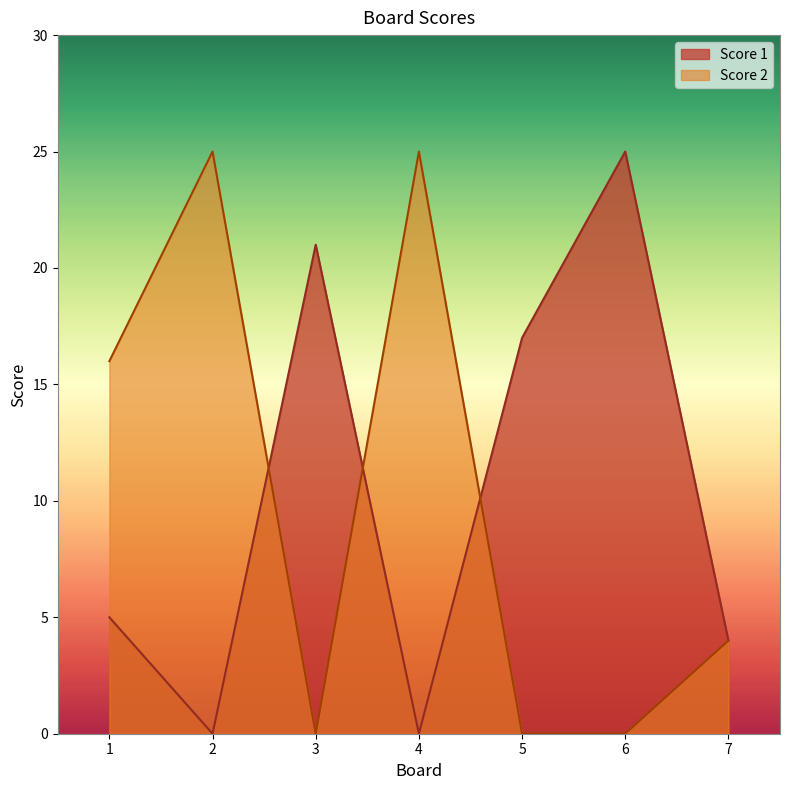

How many values in the Score 1 series are below 5?

3